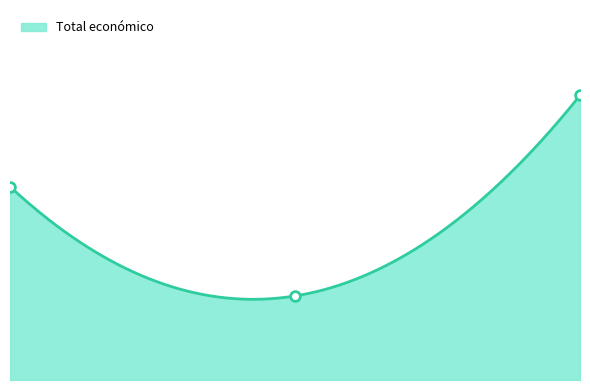

What is the sum of the values at 2023 and 2018?

231050